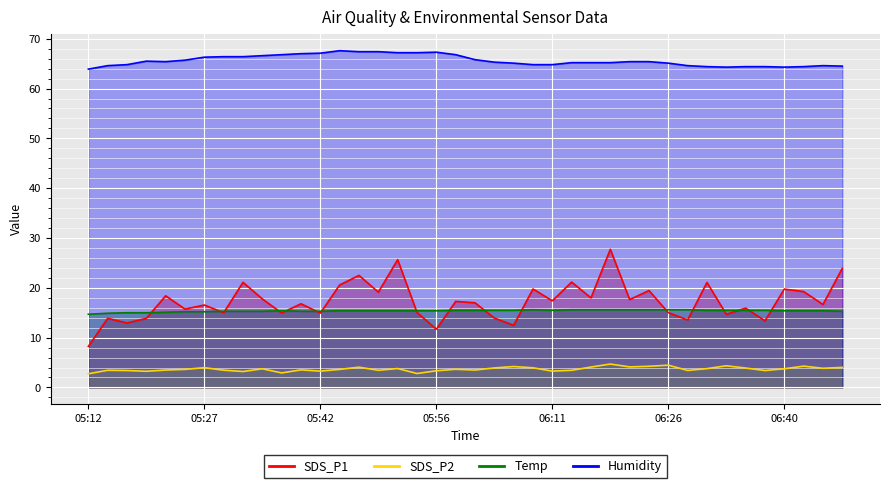

Which has a higher value, 05:25 or 06:01?

06:01